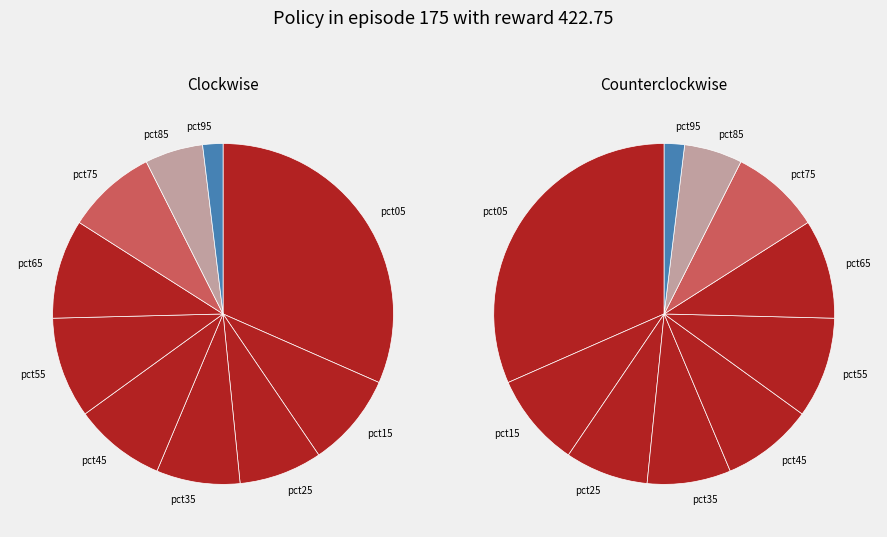

To the nearest percent, what is the difference between the largest and smallest slice percentages?

30%